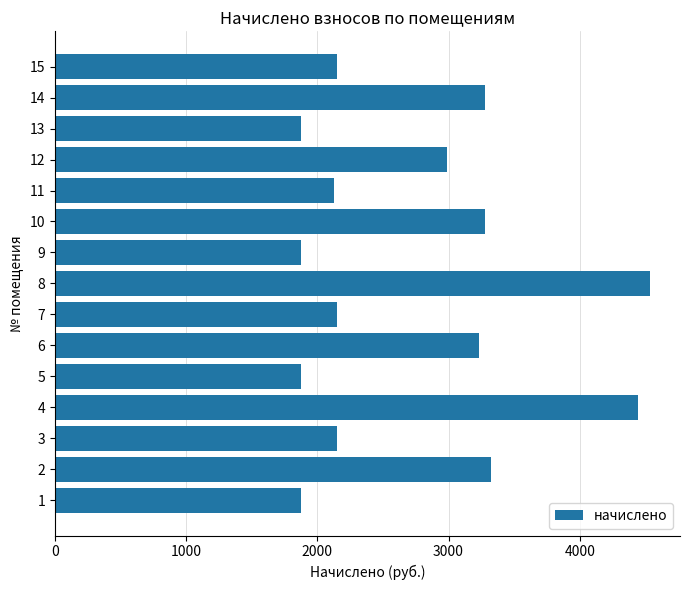

What is the minimum value shown in the chart?

1875.4